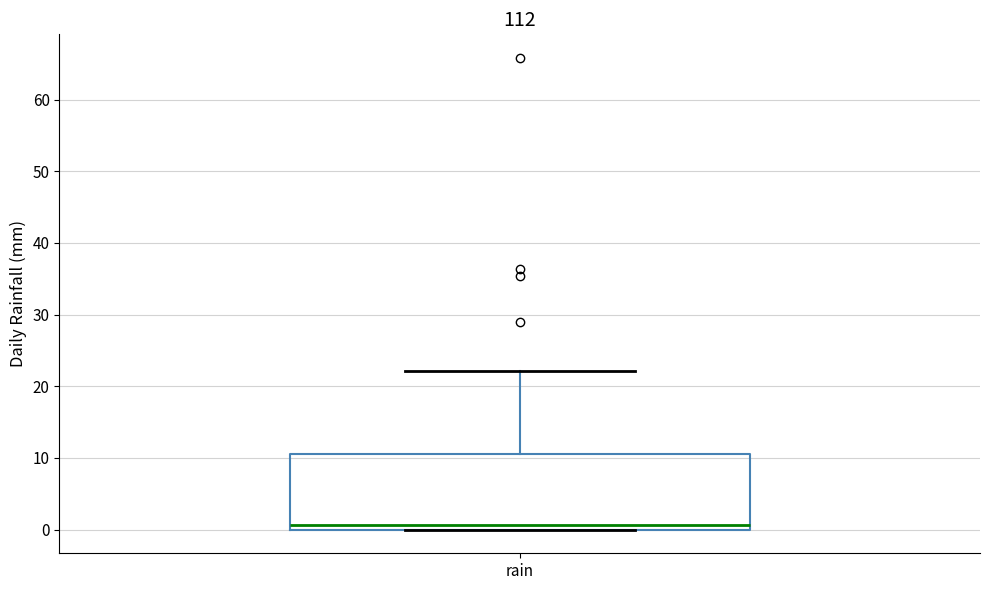

Transcribe this box plot: give where the median line is, the range the box spans, and where the two whiskers end, as read against the y-axis. The values are not printed on the chart, so give them approximately, as read against the axis.

median 1, box 0 to 11, whiskers 0 to 22